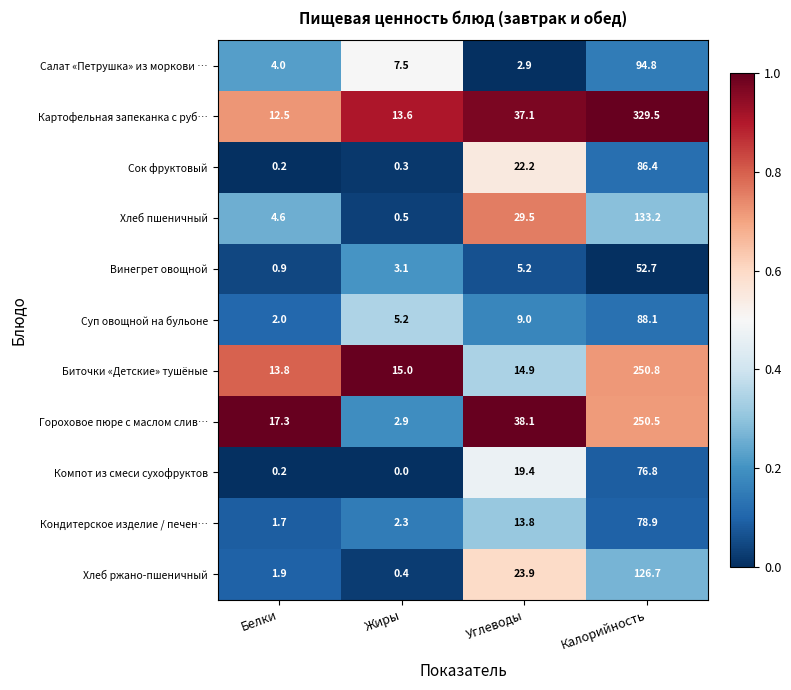

At how many categories does at least one series exceed 0?

4